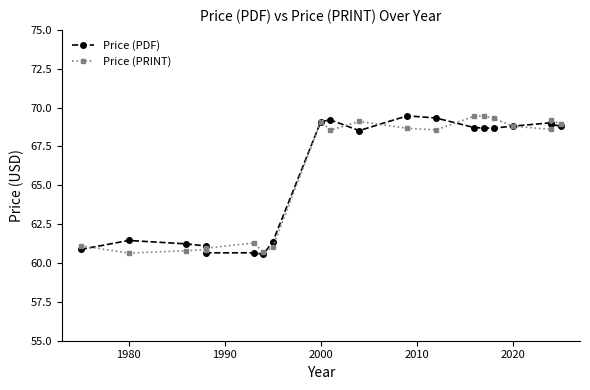

Is this an area chart (filled region under the line)?

No